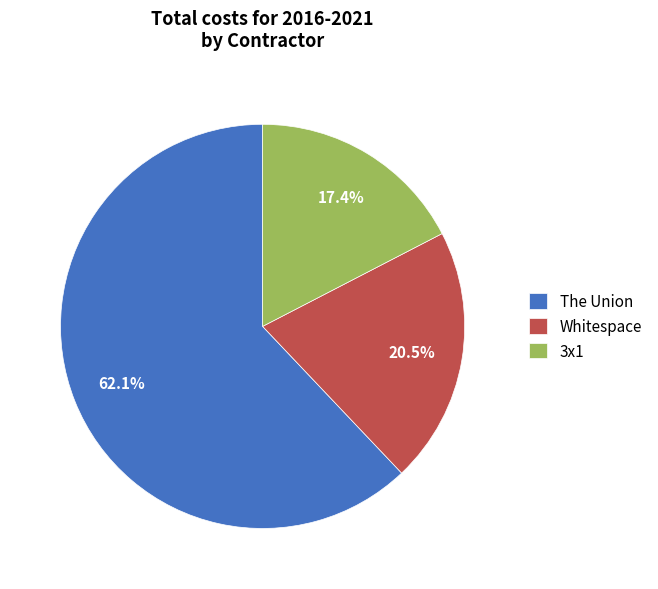

To the nearest percent, what is the difference between the largest and smallest slice percentages?

45%